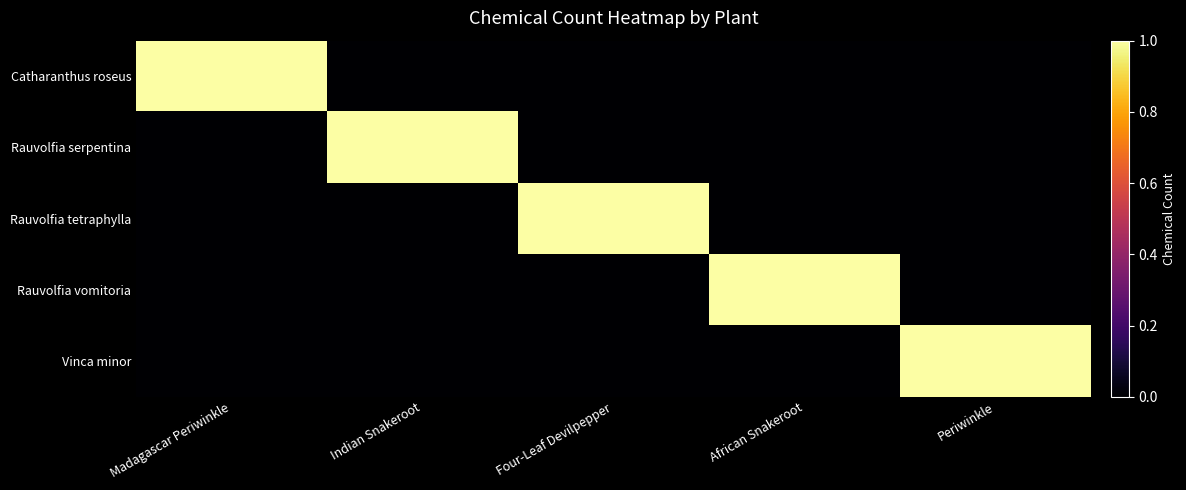

How many series are shown in this chart?

5